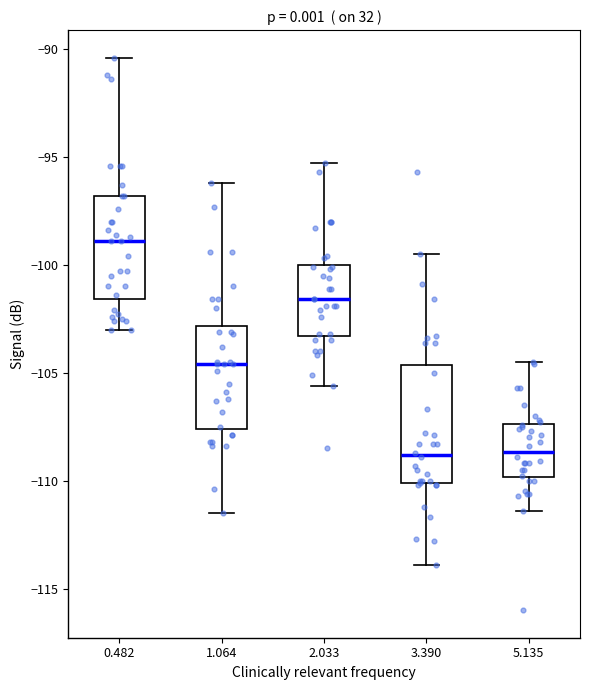

Reading left to right, read every box against the y-axis: the position of its median line, the range the box covers, and the ends of its whiskers. The values are not printed on the chart, so give them approximately, as read against the axis.

0.482: median -99.0, box -101.5 to -97.0, whiskers -103.0 to -90.5
1.064: median -104.5, box -107.5 to -103.0, whiskers -111.5 to -96.0
2.033: median -101.5, box -103.5 to -100.0, whiskers -105.5 to -95.5
3.390: median -109.0, box -110.0 to -104.5, whiskers -114.0 to -99.5
5.135: median -108.5, box -110.0 to -107.5, whiskers -111.5 to -104.5